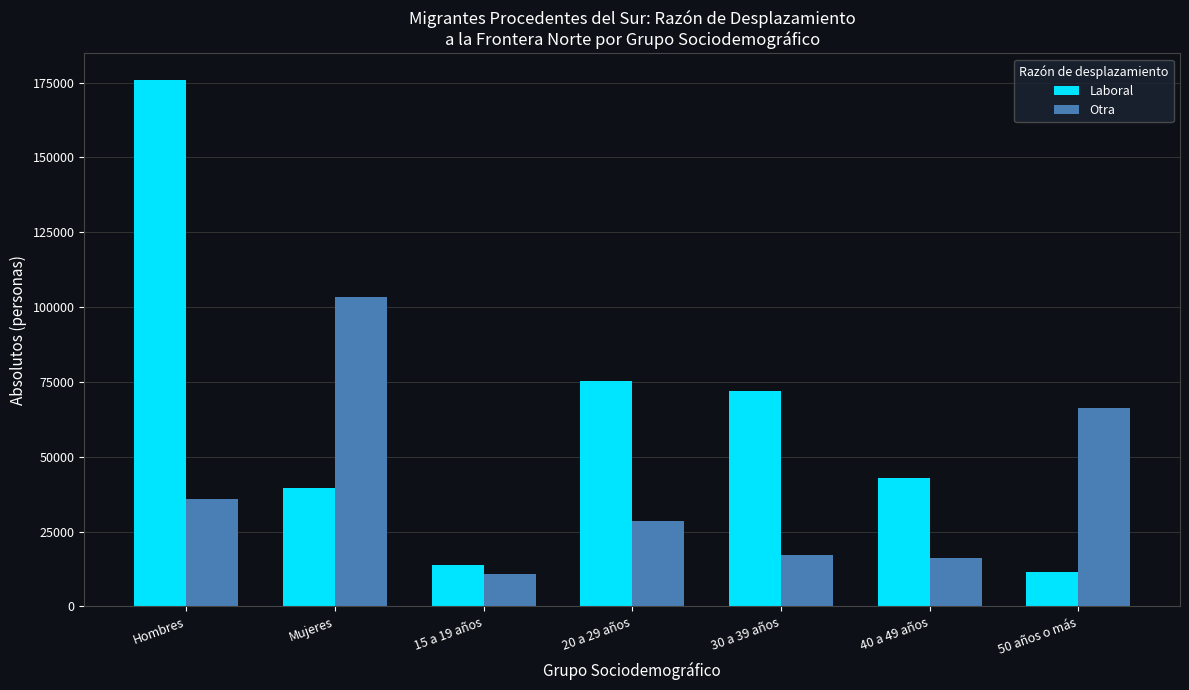

What is the sum of the Otra values at Mujeres and Hombres?

139217